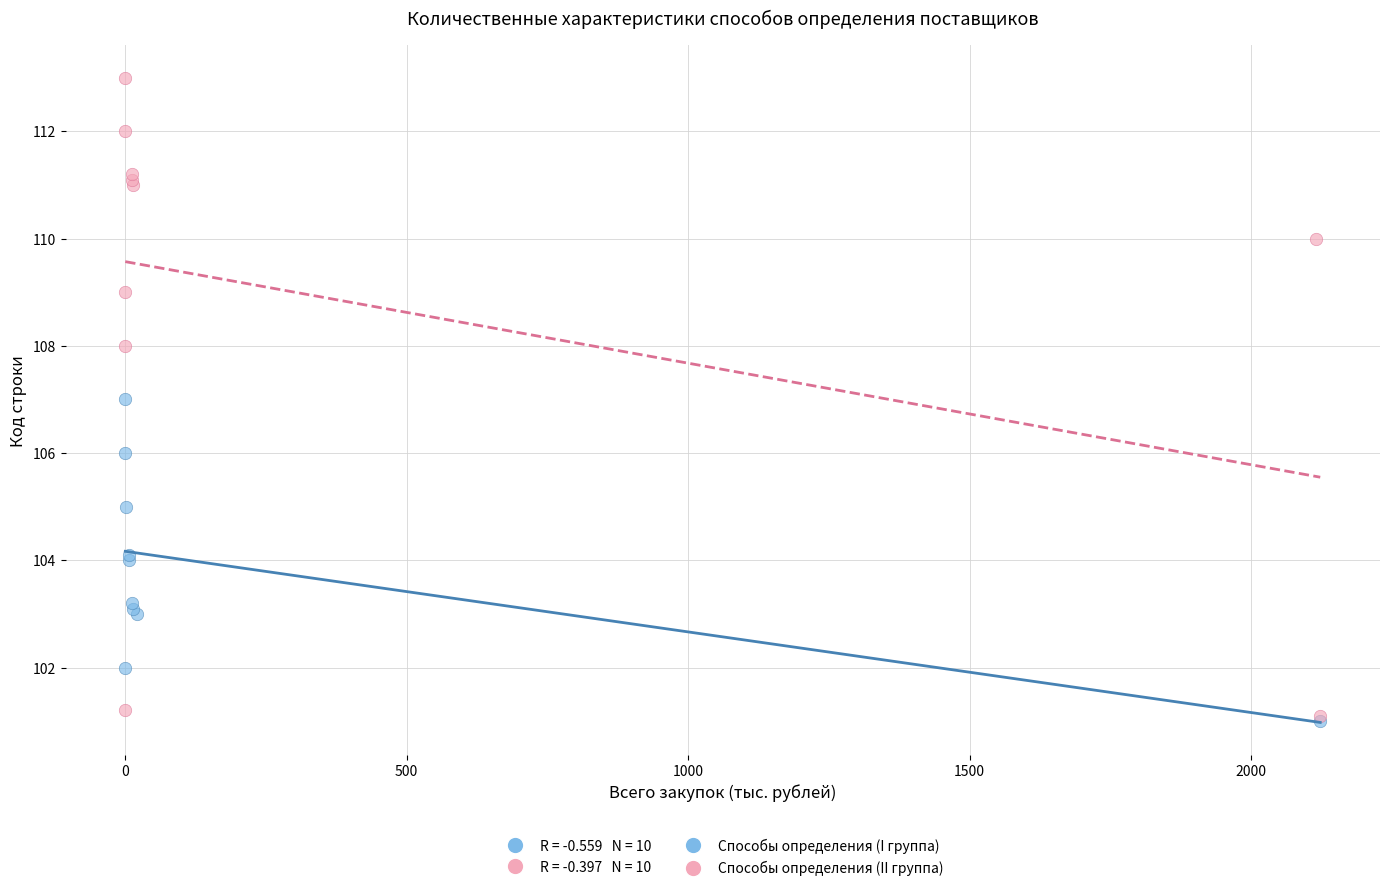

Which series has the largest Y range (max minus min)?

Способы определения (II группа)